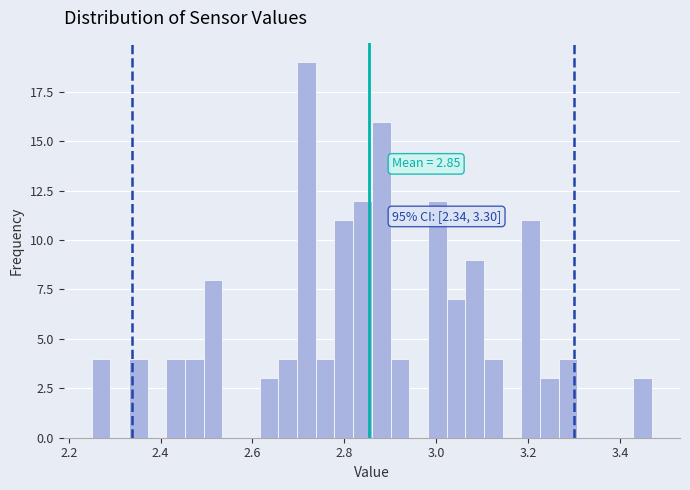

Read against the x-axis, roughly where is the centre of the tallest bar?

2.72